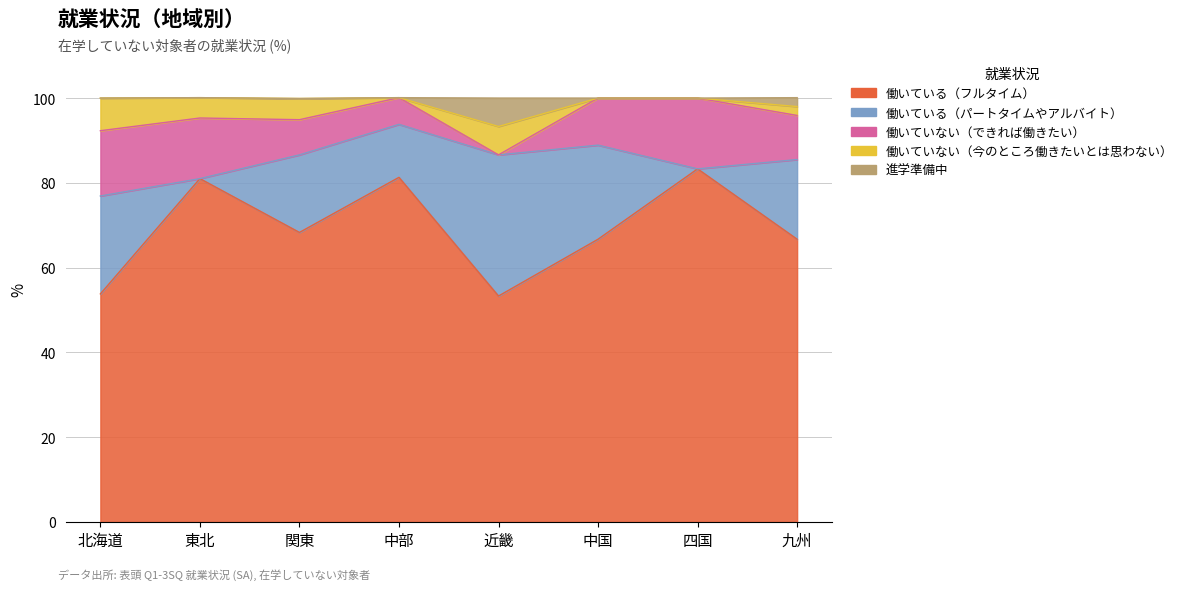

Reading left to right, list all the values displayed in this chart.

働いている（フルタイム）: 53.8	81.0	68.3	81.3	53.3	66.7	83.3	66.7
働いている（パートタイムやアルバイト）: 23.1	0.0	18.3	12.5	33.3	22.2	0.0	18.8
働いていない（できれば働きたい）: 15.4	14.3	8.3	6.3	0.0	11.1	16.7	10.4
働いていない（今のところ働きたいとは思わない）: 7.7	4.8	5.0	0.0	6.7	0.0	0.0	2.1
進学準備中: 0.0	0.0	0.0	0.0	6.7	0.0	0.0	2.1